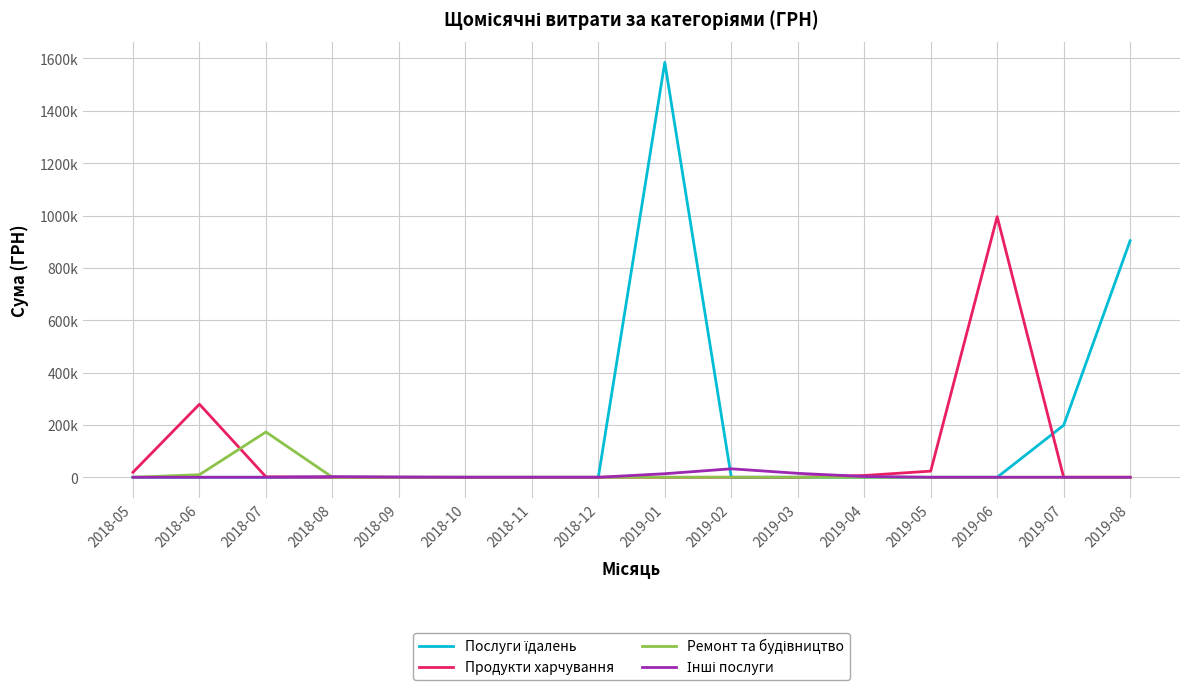

Which series changed the most between 2018-07 and 2019-04?

Ремонт та будівництво